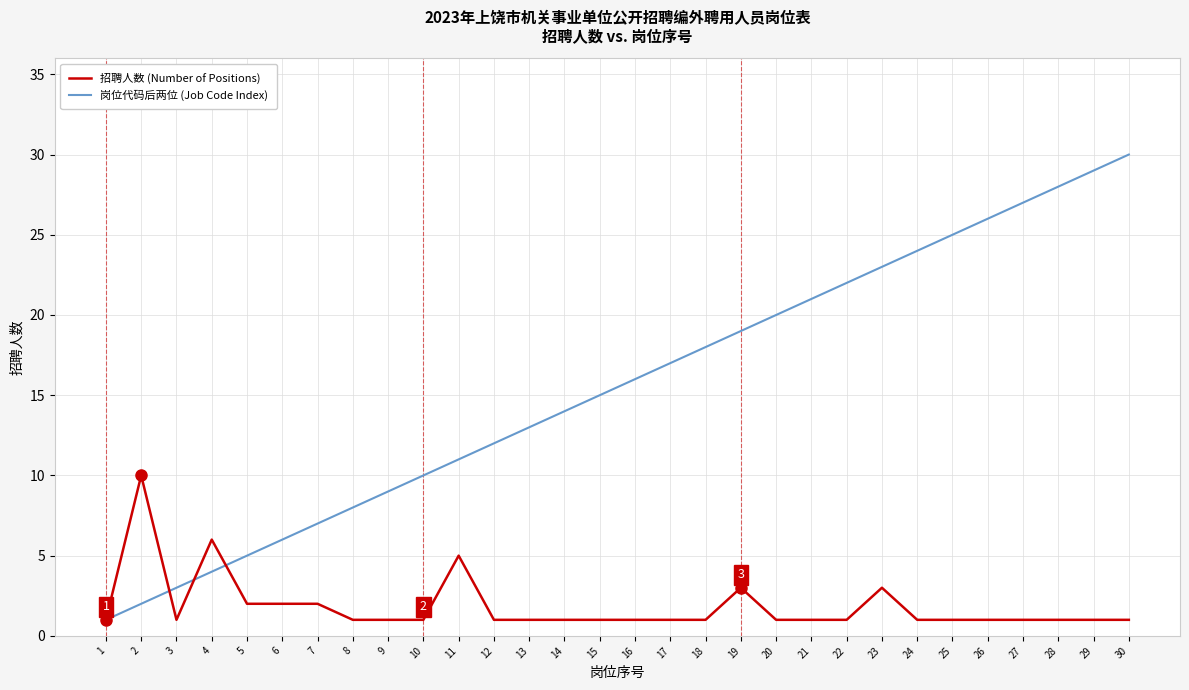

True or false: 岗位代码后两位 (Job Code Index) and 招聘人数 (Number of Positions) cross at least once.

True